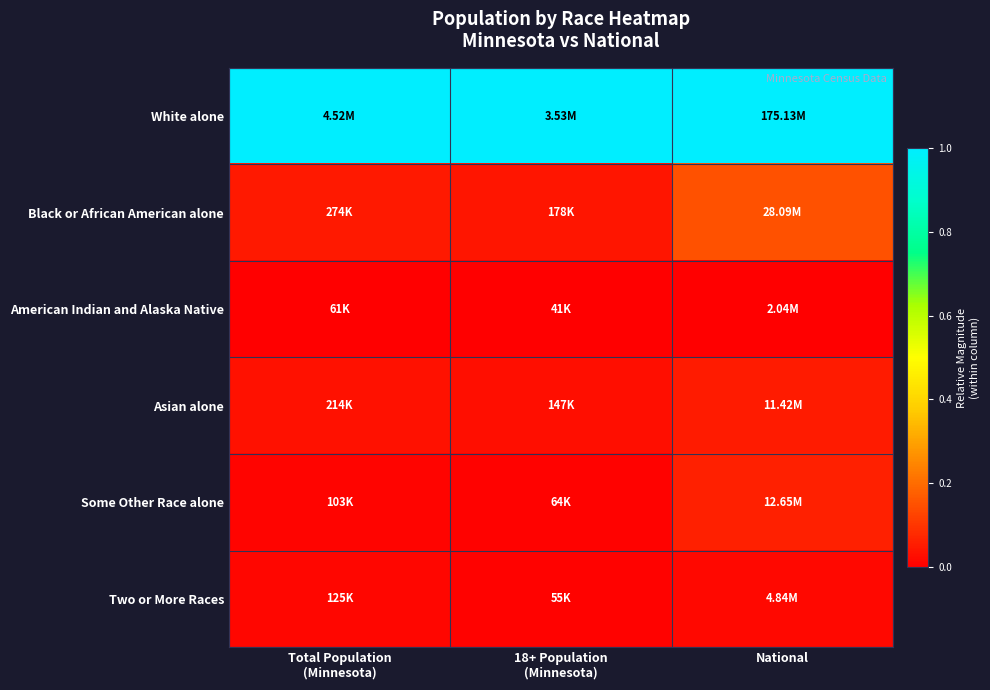

Reading left to right, what are all the values shown in this chart?

White alone: Total Population
(Minnesota)=1.0	18+ Population
(Minnesota)=1.0	National=1.0
Black or African American alone: Total Population
(Minnesota)=0.0	18+ Population
(Minnesota)=0.0	National=0.2
American Indian and Alaska Native: Total Population
(Minnesota)=0.0	18+ Population
(Minnesota)=0.0	National=0.0
Asian alone: Total Population
(Minnesota)=0.0	18+ Population
(Minnesota)=0.0	National=0.1
Some Other Race alone: Total Population
(Minnesota)=0.0	18+ Population
(Minnesota)=0.0	National=0.1
Two or More Races: Total Population
(Minnesota)=0.0	18+ Population
(Minnesota)=0.0	National=0.0